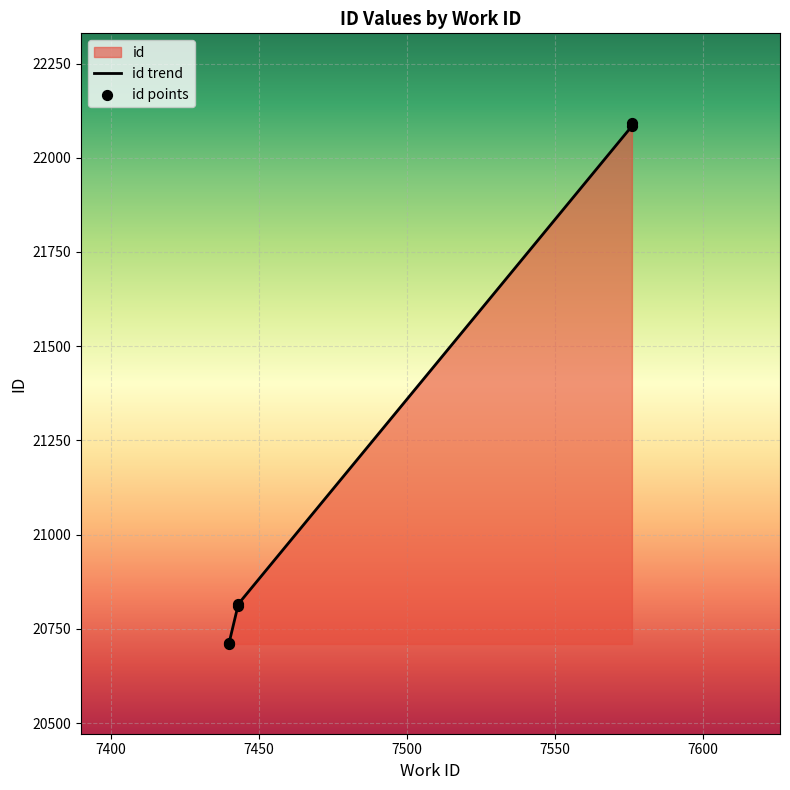

What is the change in value from 7440 to 7576?

+1374